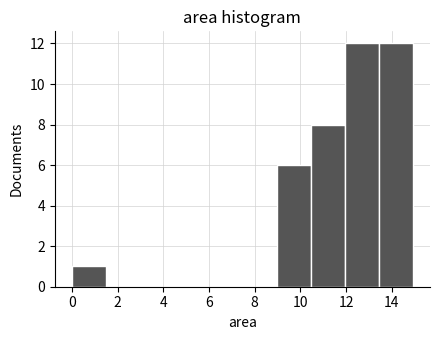

Reading left to right, list every bar in this chart as the range it spans on the x-axis followed by its height. Neither the bar edges nor the heights are printed on the chart, so give them approximately, as read against the axes.

0.0 to 1.4: 1
1.4 to 3.0: 0
3.0 to 4.4: 0
4.4 to 6.0: 0
6.0 to 7.4: 0
7.4 to 9.0: 0
9.0 to 10.4: 6
10.4 to 12.0: 8
12.0 to 13.4: 12
13.4 to 15.0: 12